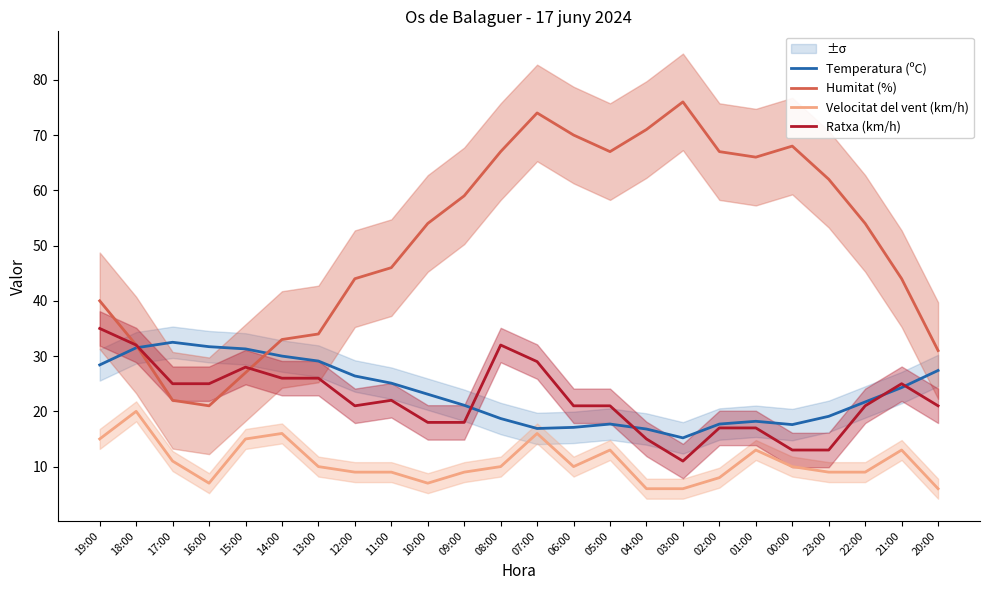

Where is Temperatura (ºC) nearest to the value 23?

10:00